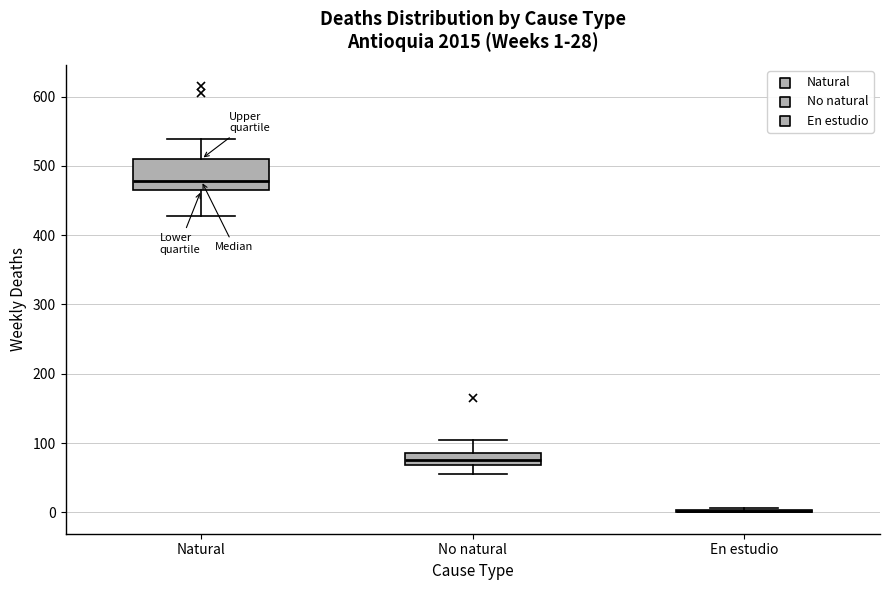

Which box is the tallest, from its lower edge to its upper edge?

Natural